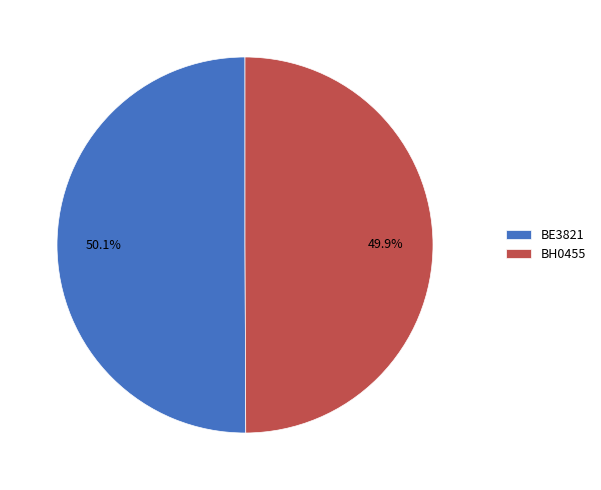

To the nearest percent, what is the combined percentage of BE3821 and BH0455?

100%